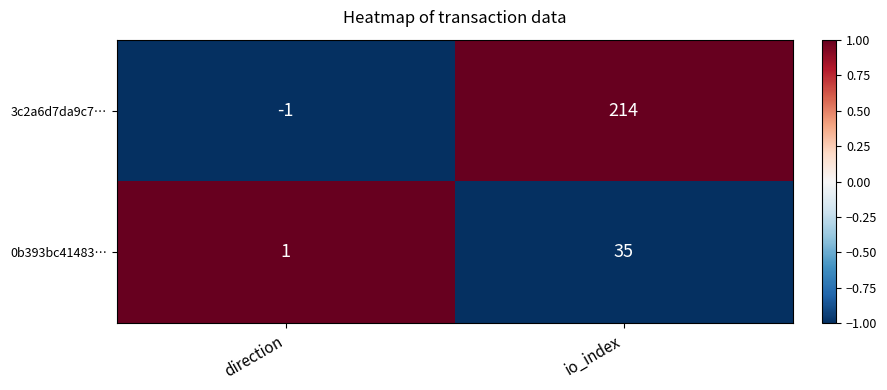

What is the difference between the highest and lowest values at direction?

2